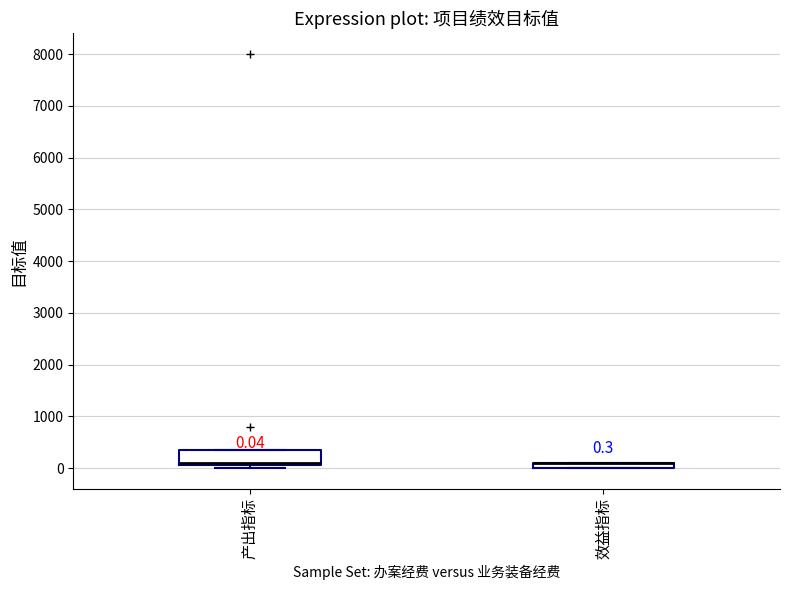

Which box is the tallest, from its lower edge to its upper edge?

产出指标